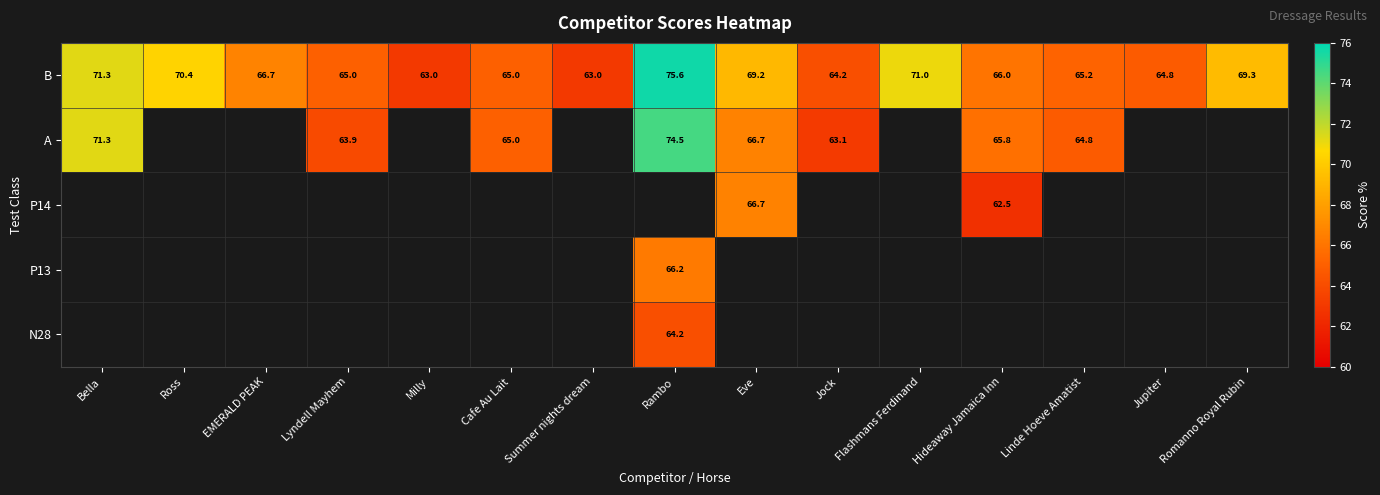

What is the highest value of the B series?

75.6